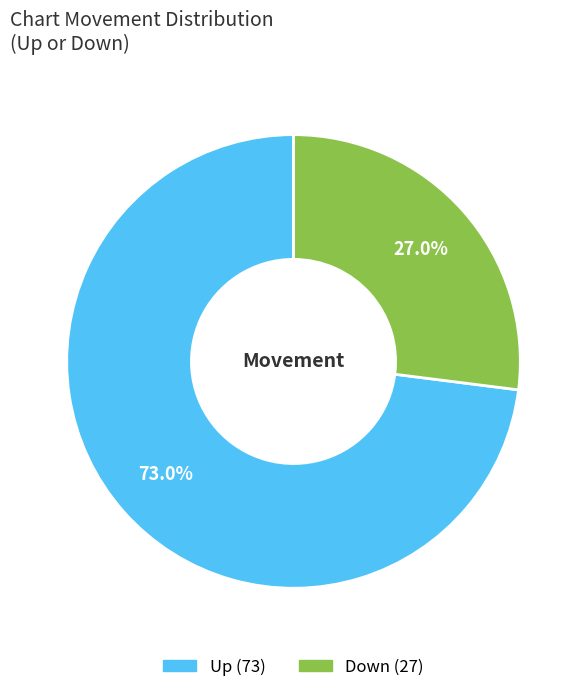

Is there a majority slice in this chart?

Yes